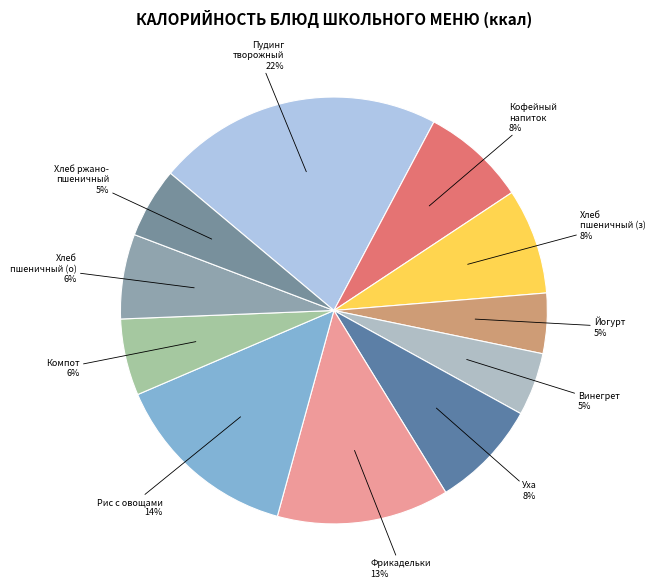

Is there a majority slice in this chart?

No